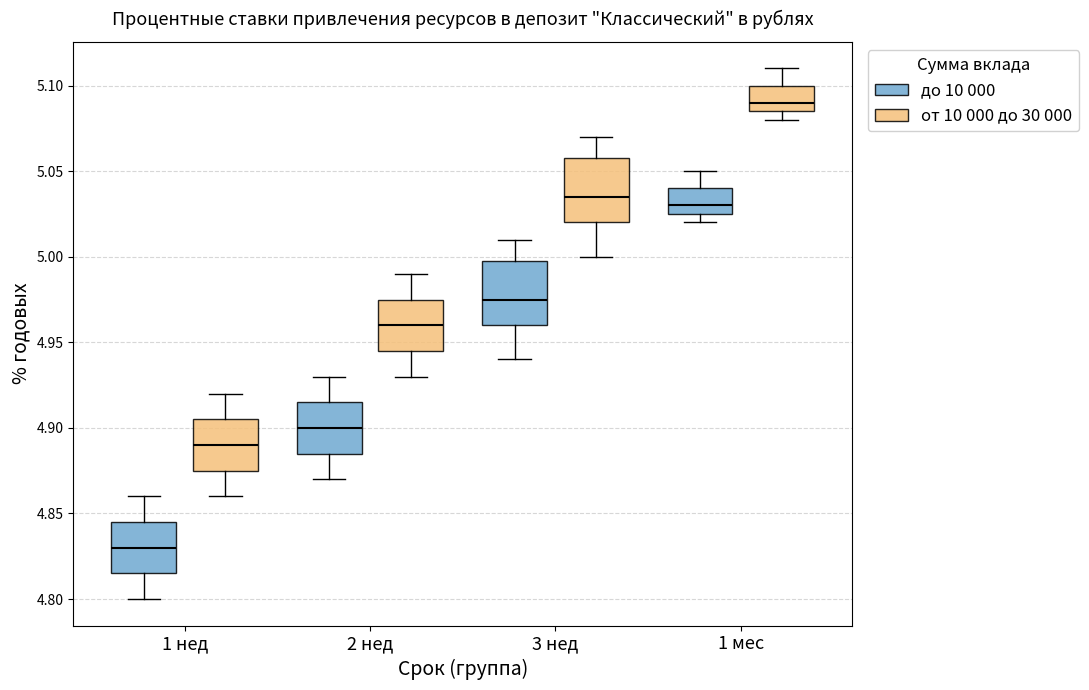

Reading left to right, transcribe this box plot: for each box, give where its median line is, the range the box spans, and where its two whiskers end, as read against the y-axis. The values are not printed on the chart, so give them approximately, as read against the axis.

1 нед (до 10 000): median 4.830, box 4.815 to 4.845, whiskers 4.800 to 4.860
1 нед (от 10 000 до 30 000): median 4.890, box 4.875 to 4.905, whiskers 4.860 to 4.920
2 нед (до 10 000): median 4.900, box 4.885 to 4.915, whiskers 4.870 to 4.930
2 нед (от 10 000 до 30 000): median 4.960, box 4.945 to 4.975, whiskers 4.930 to 4.990
3 нед (до 10 000): median 4.975, box 4.960 to 5.000, whiskers 4.940 to 5.010
3 нед (от 10 000 до 30 000): median 5.035, box 5.020 to 5.060, whiskers 5.000 to 5.070
1 мес (до 10 000): median 5.030, box 5.025 to 5.040, whiskers 5.020 to 5.050
1 мес (от 10 000 до 30 000): median 5.090, box 5.085 to 5.100, whiskers 5.080 to 5.110